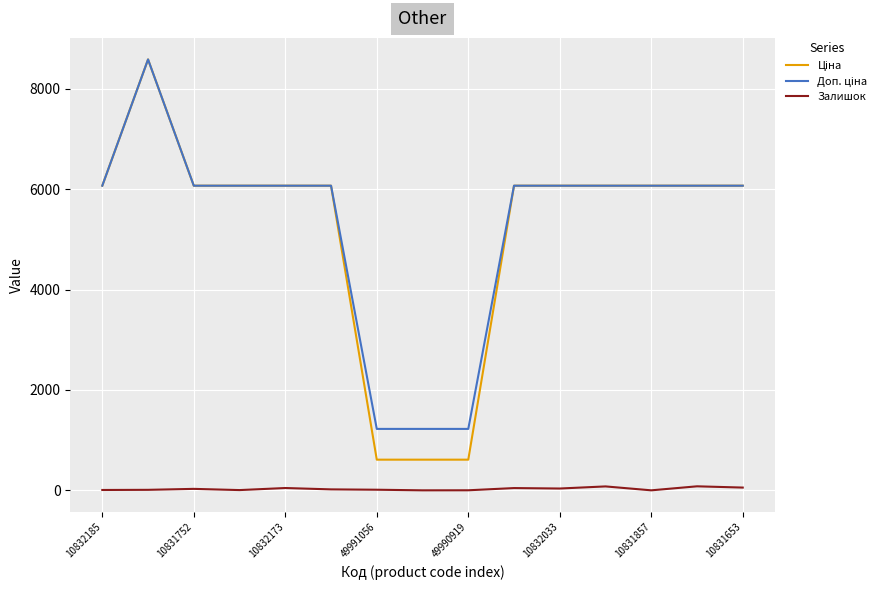

What is the greatest value displayed?

8581.1